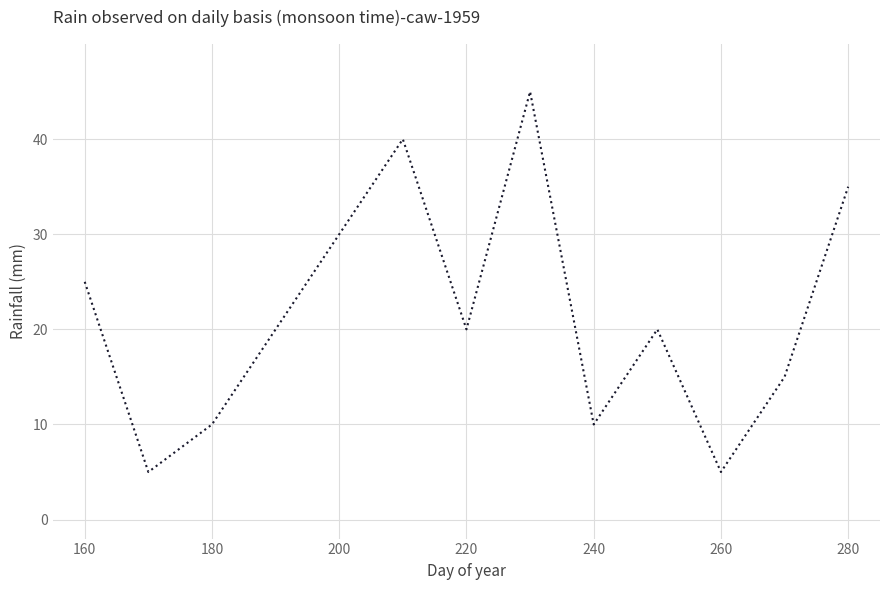

What is the difference between the maximum and minimum values?

40